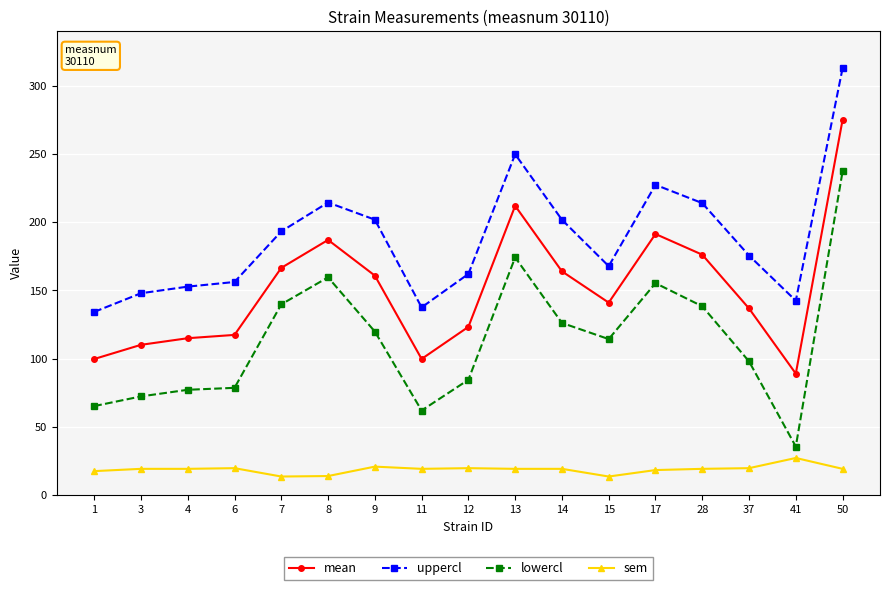

Where is uppercl nearest to the value 223?

17